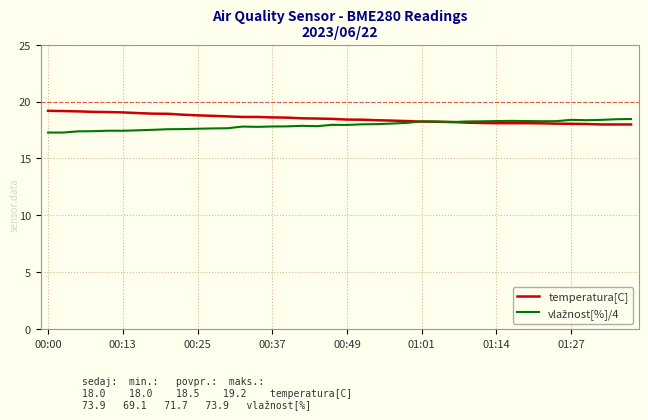

What is the greatest value displayed?

19.2